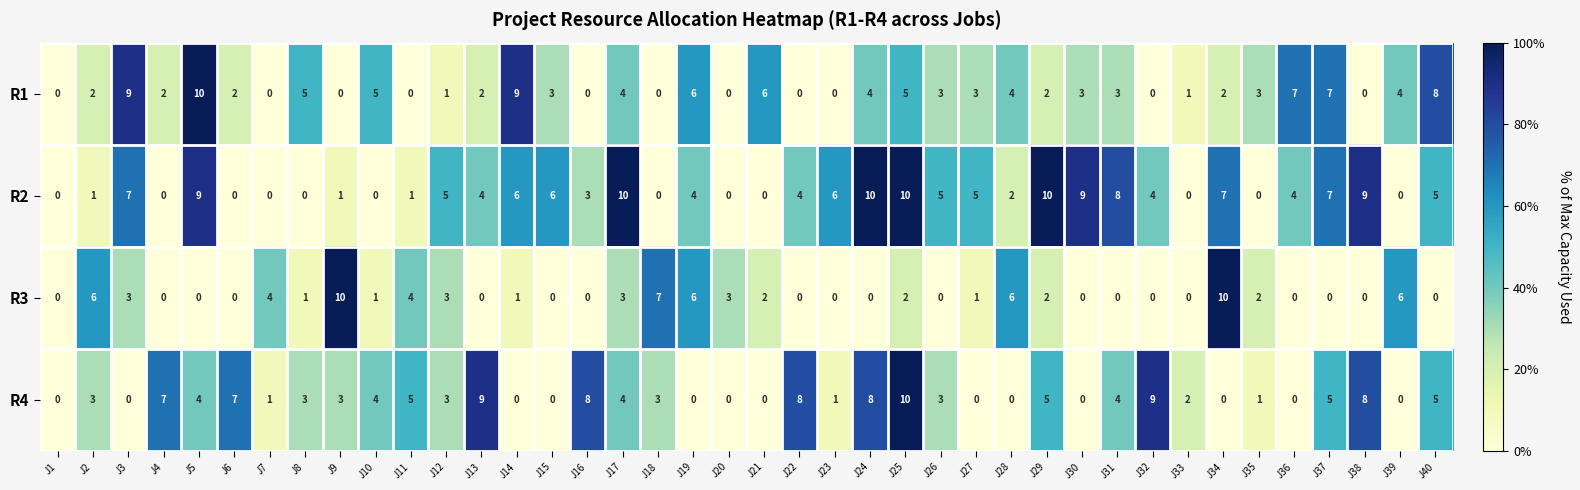

Which series changed the most between J8 and J18?

R3